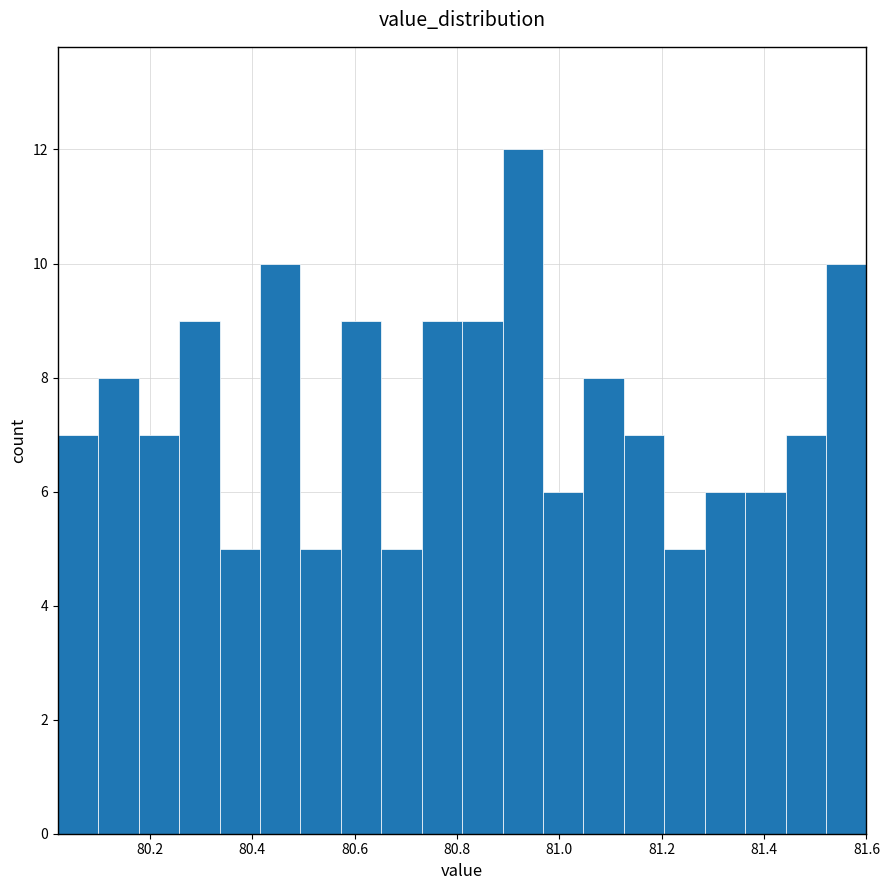

Read against the x-axis, roughly where is the centre of the tallest bar?

80.92